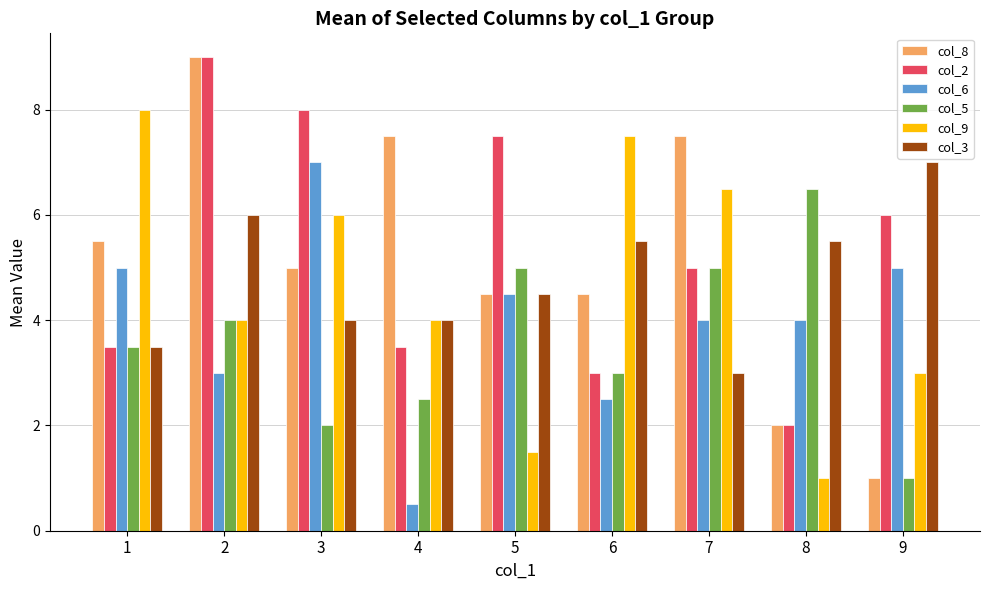

What is the sum of all col_2 values?

47.5